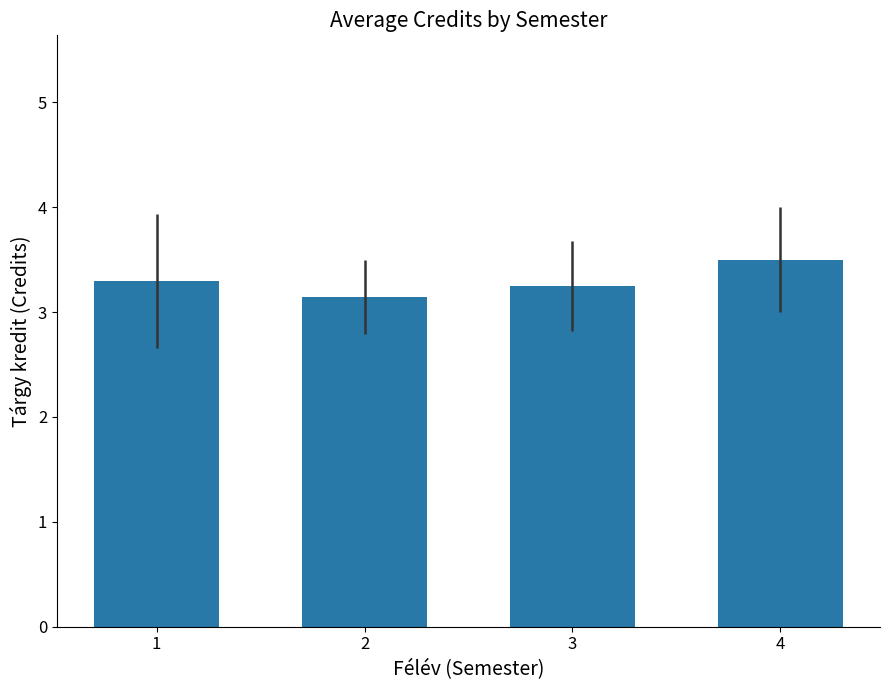

Between 3 and 2, which is larger?

3